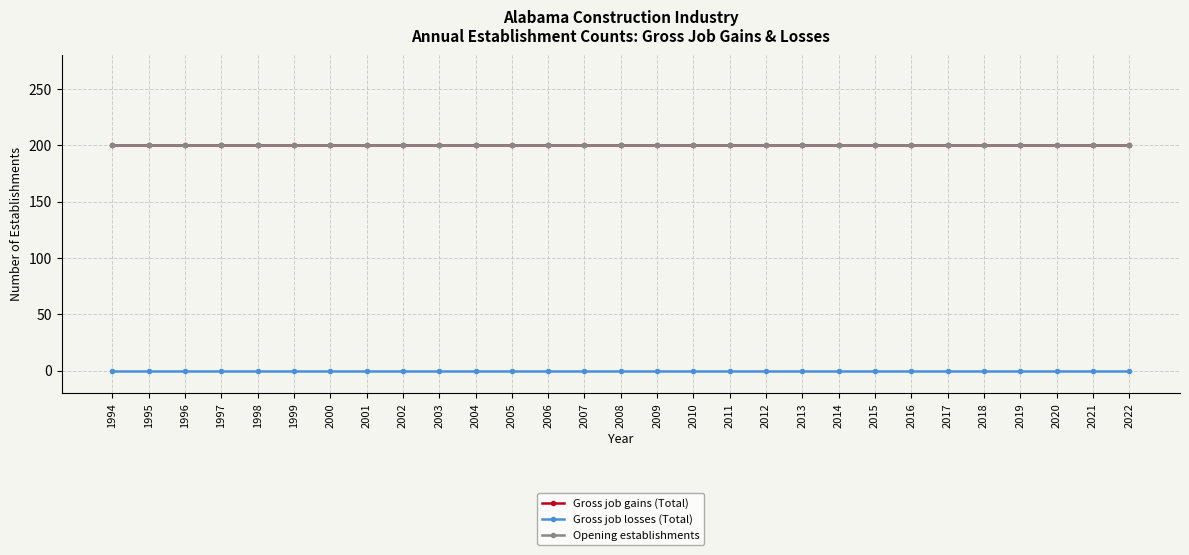

At how many categories does at least one series exceed 156?

29